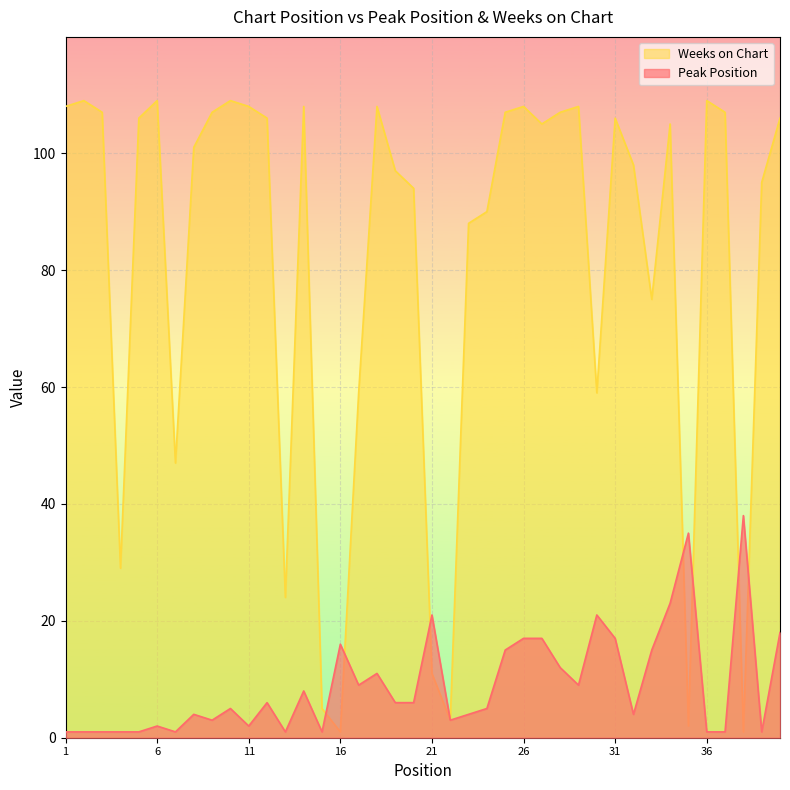

What are all the series names shown in the legend?

Weeks on Chart, Peak Position